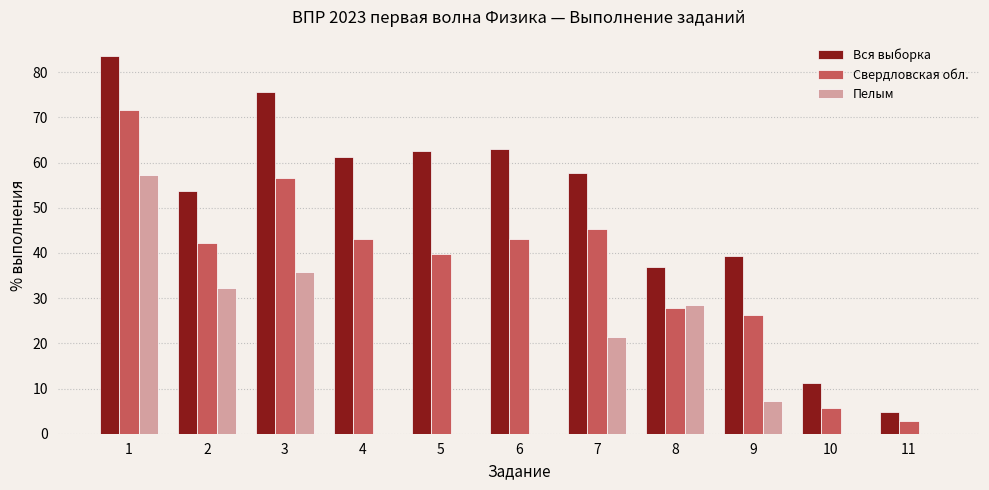

What are all the series names shown in the legend?

Вся выборка, Свердловская обл., Пелым